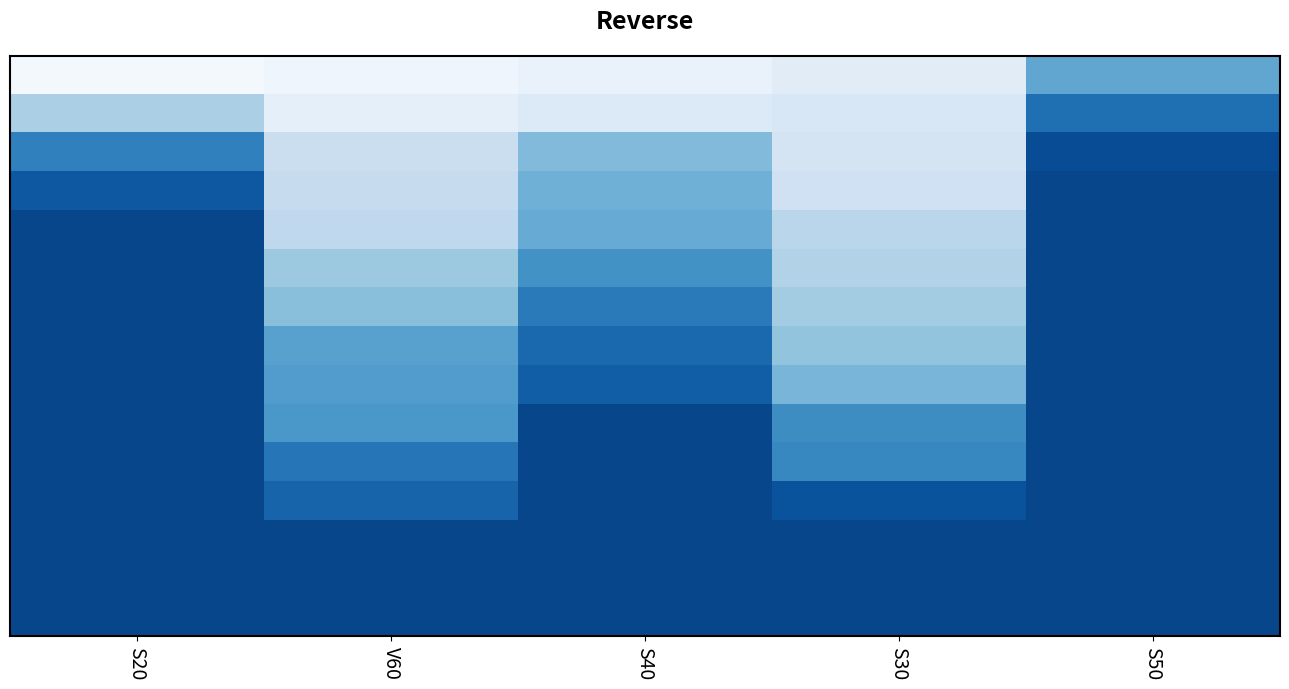

What is the total value across all series at S40?

452